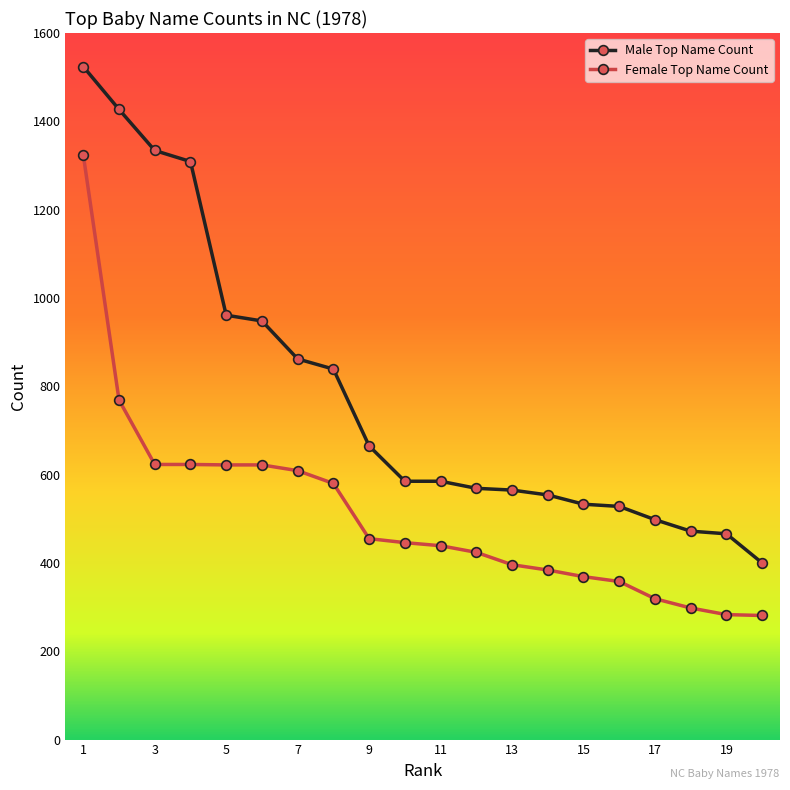

Which series has the largest total across all categories?

Male Top Name Count